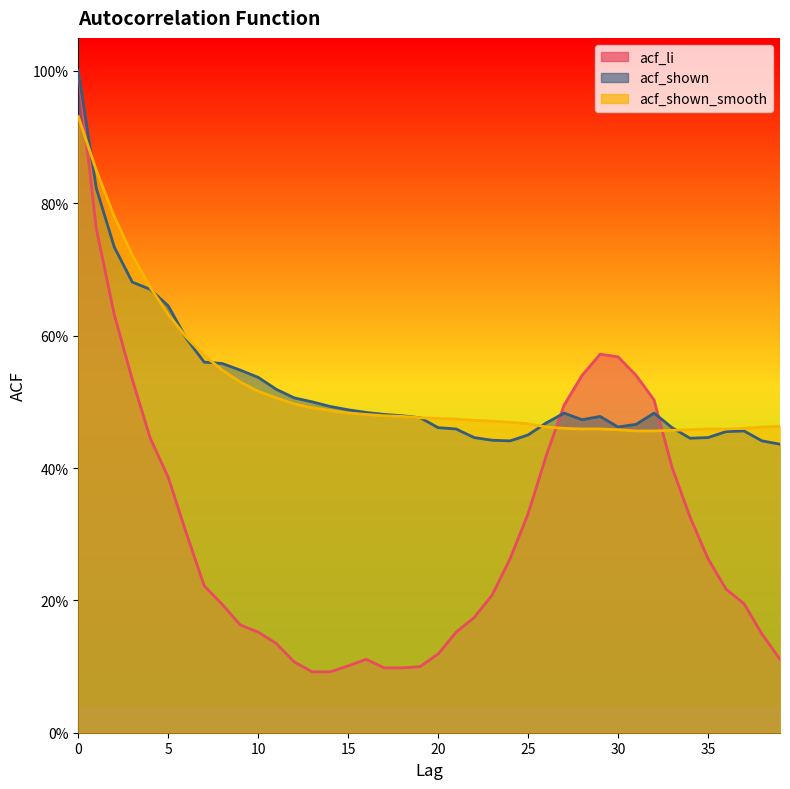

What is the value of the acf_li point at the 38th from the left?

0.2